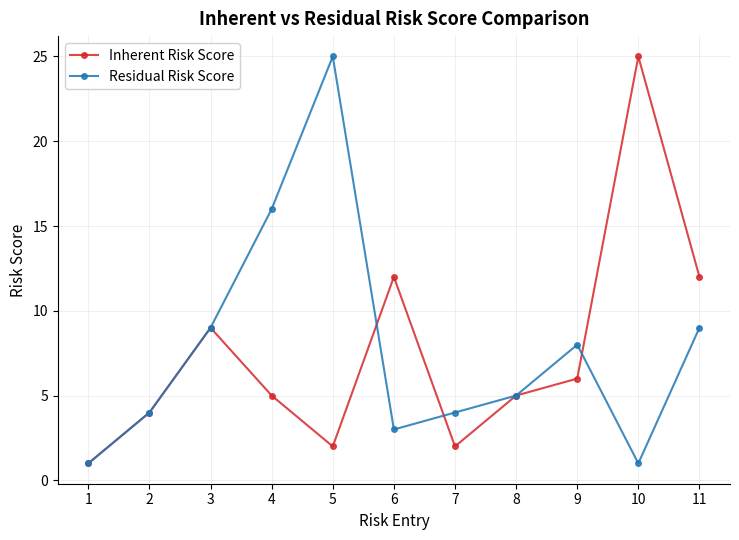

Which series changed the most between 1 and 10?

Inherent Risk Score